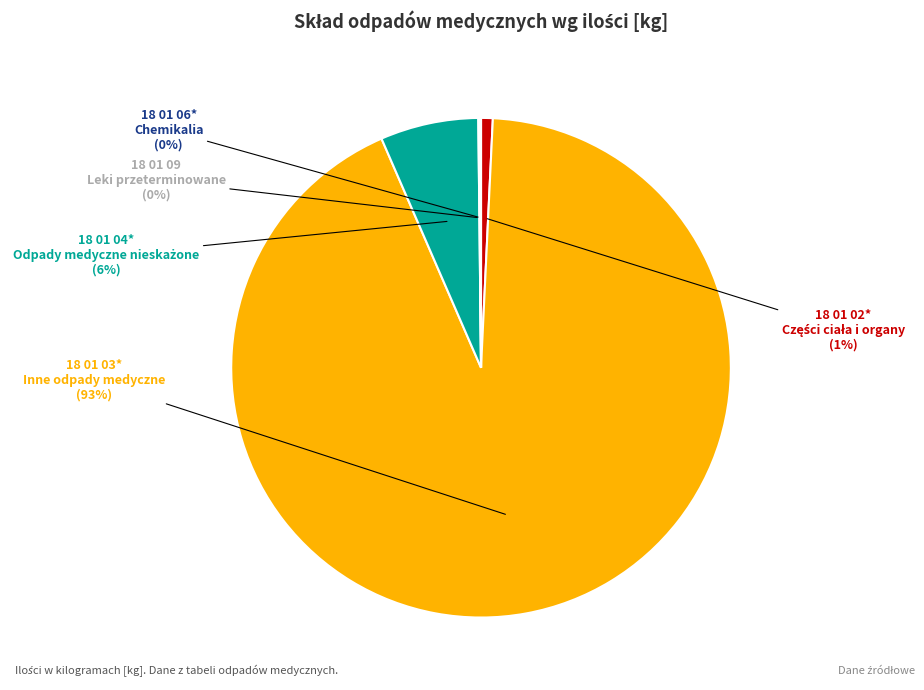

To the nearest percent, what is the difference between the largest and smallest slice percentages?

93%